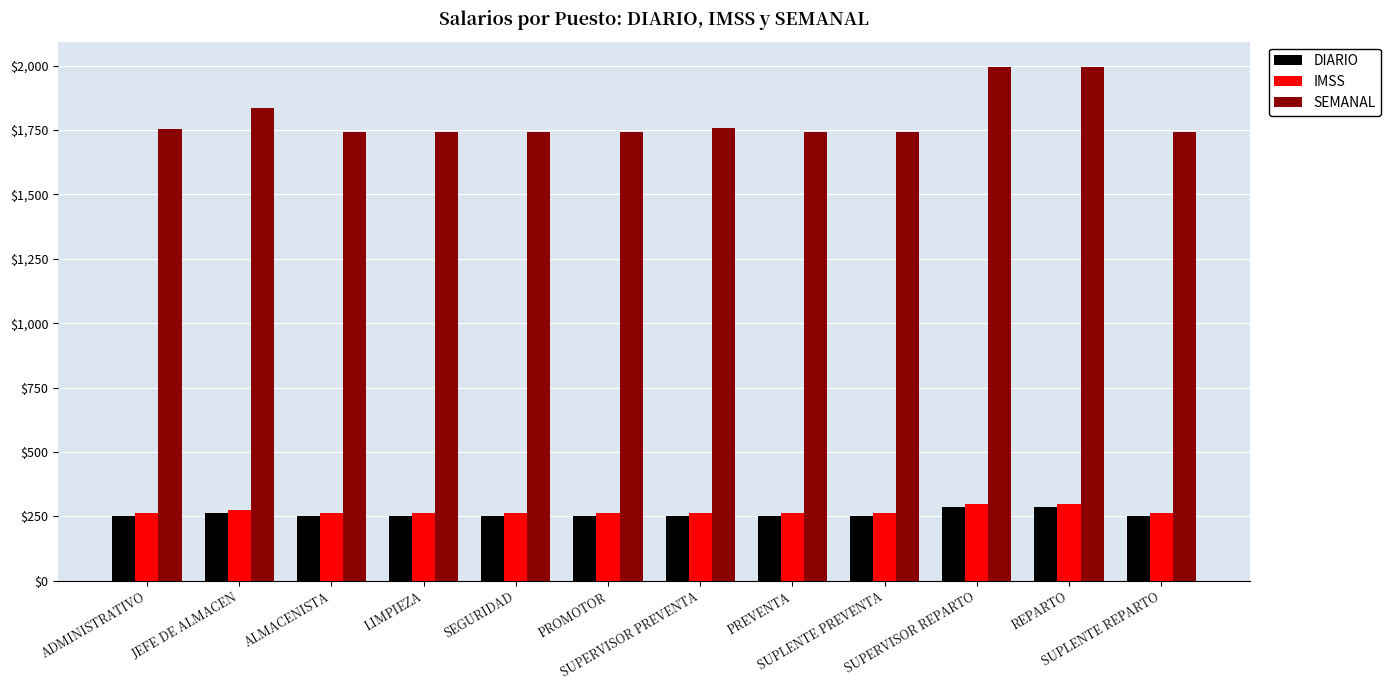

Is it true that SEMANAL equals 1994.0 at SUPERVISOR REPARTO?

True